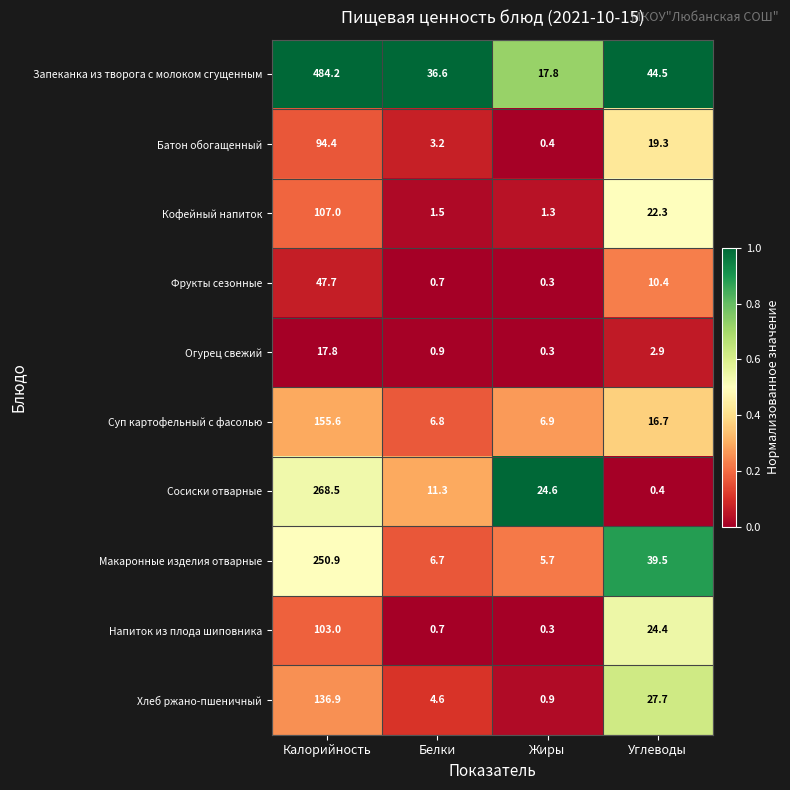

Count the number of data series in this chart.

10